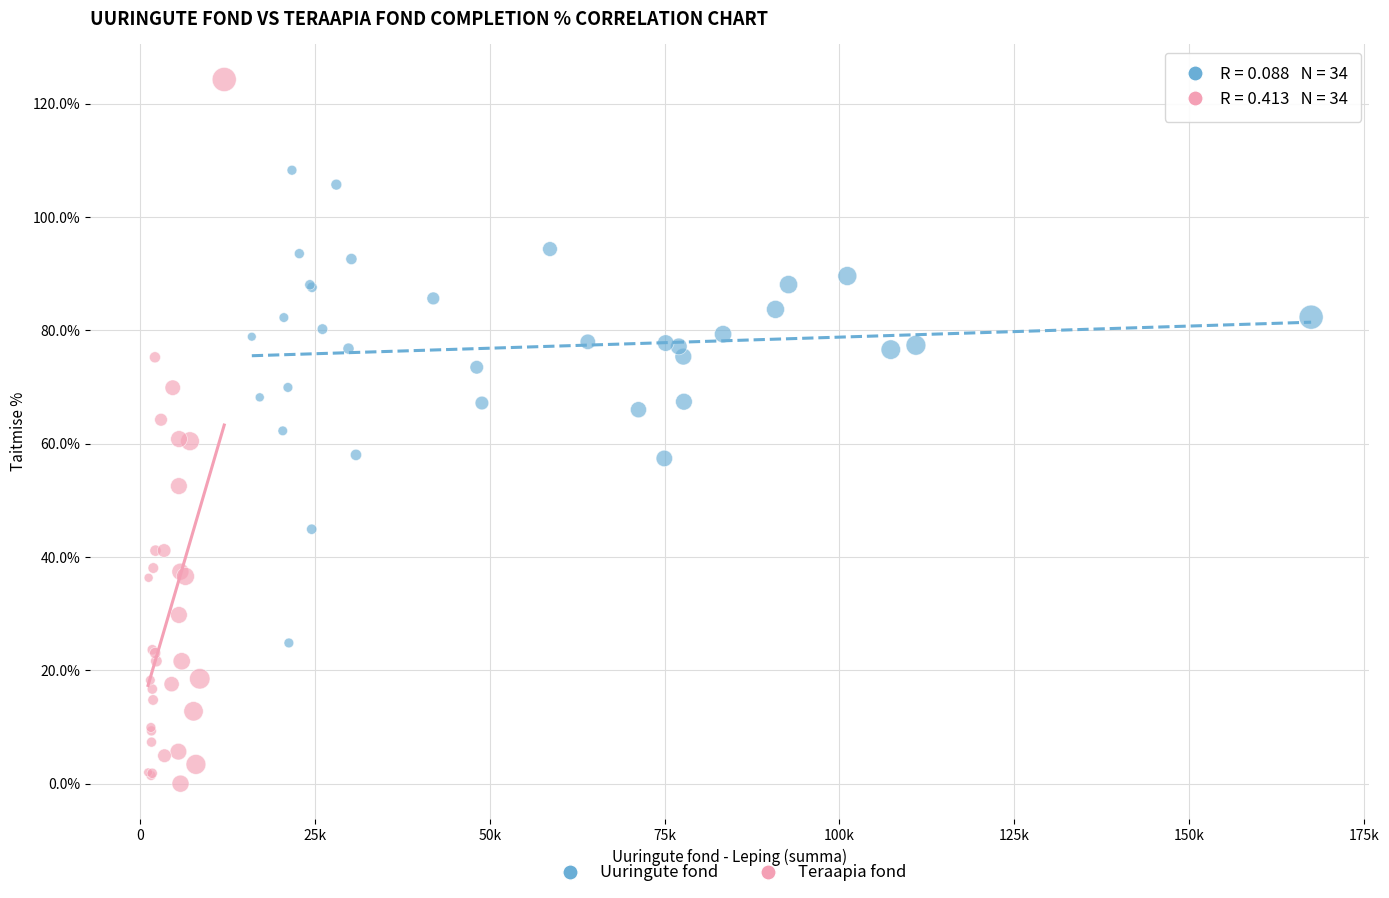

Which series has the largest Y range (max minus min)?

Teraapia fond